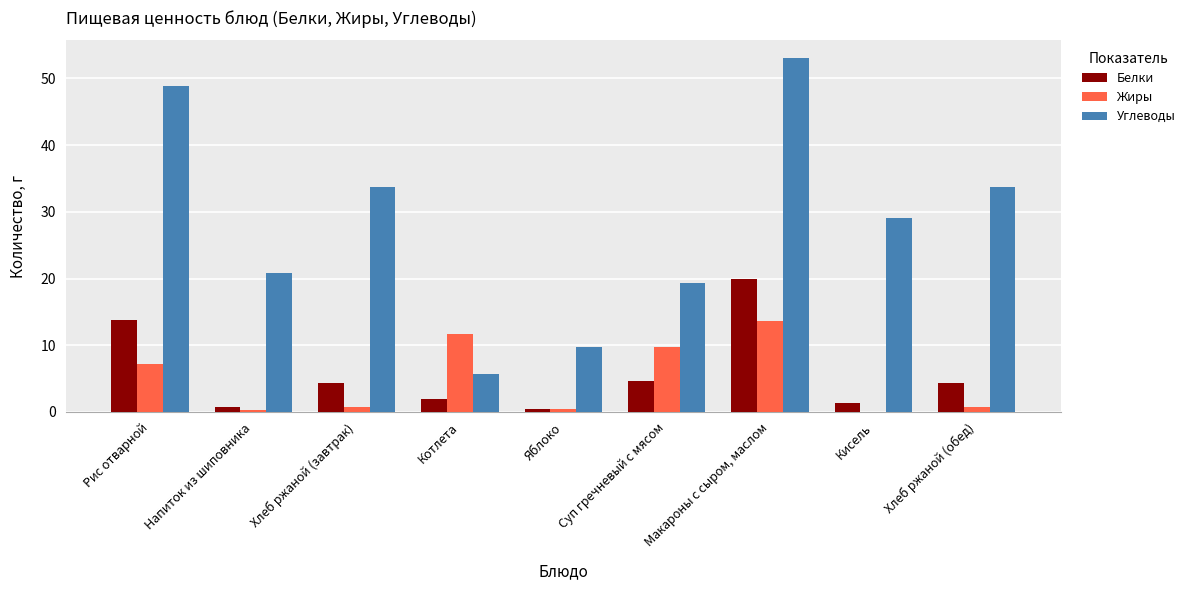

What is the total value across all series at Котлета?

19.4